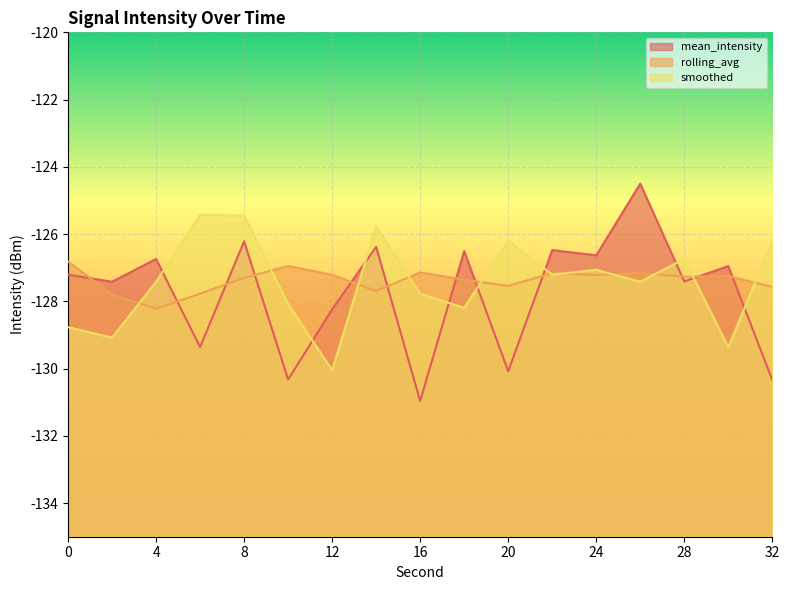

Count the number of categories in the chart.

17